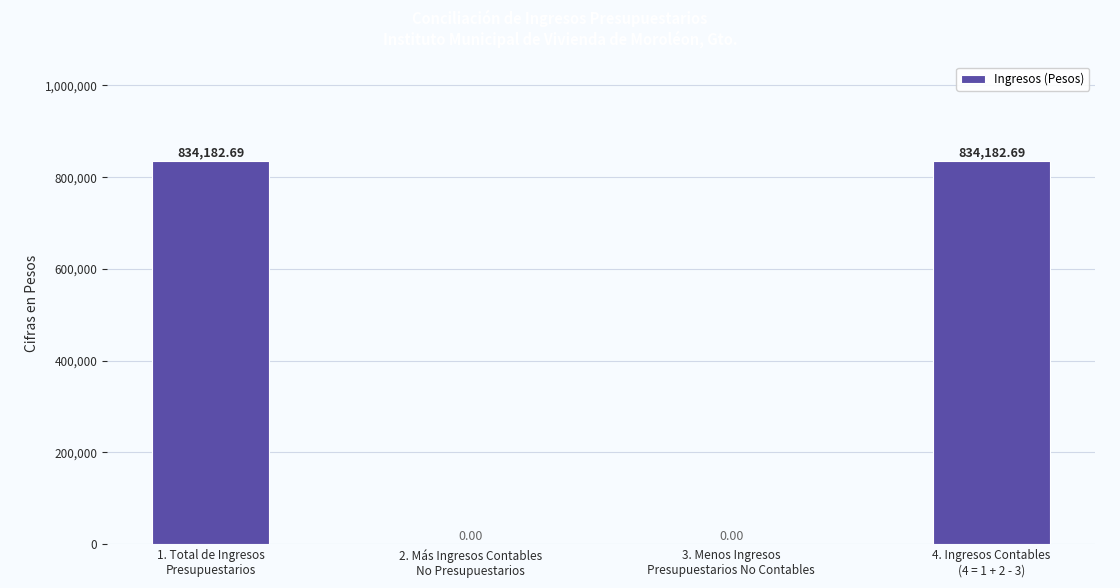

Reading left to right, extract all data points from this chart.

1. Total de Ingresos
Presupuestarios=834182.7	2. Más Ingresos Contables
No Presupuestarios=0.0	3. Menos Ingresos
Presupuestarios No Contables=0.0	4. Ingresos Contables
(4 = 1 + 2 - 3)=834182.7